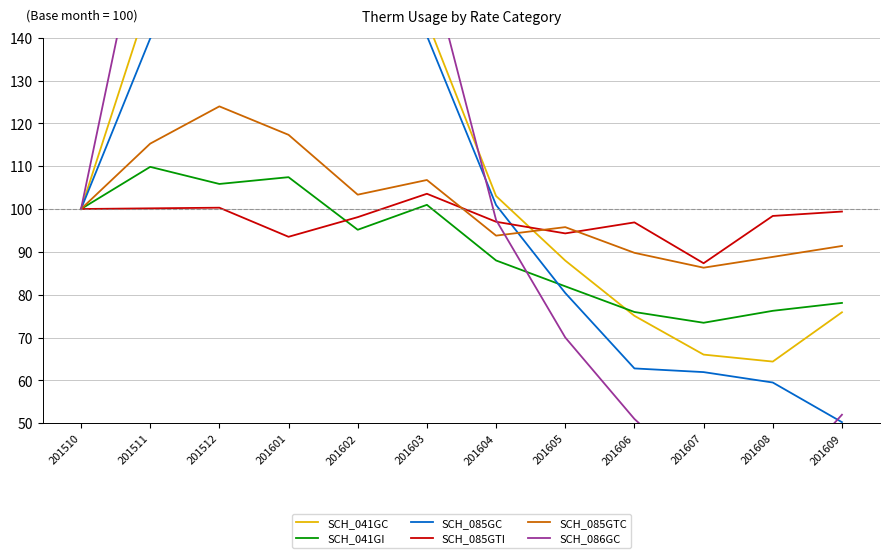

Is it true that SCH_085GC equals 42.1 at 201602?

False